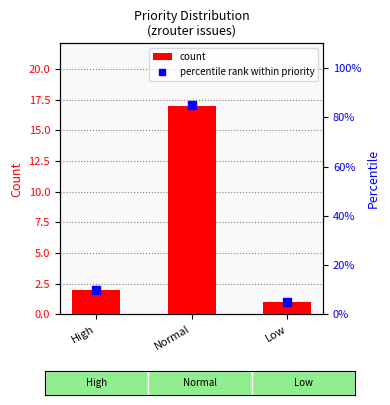

At how many categories does at least one series exceed 4?

3